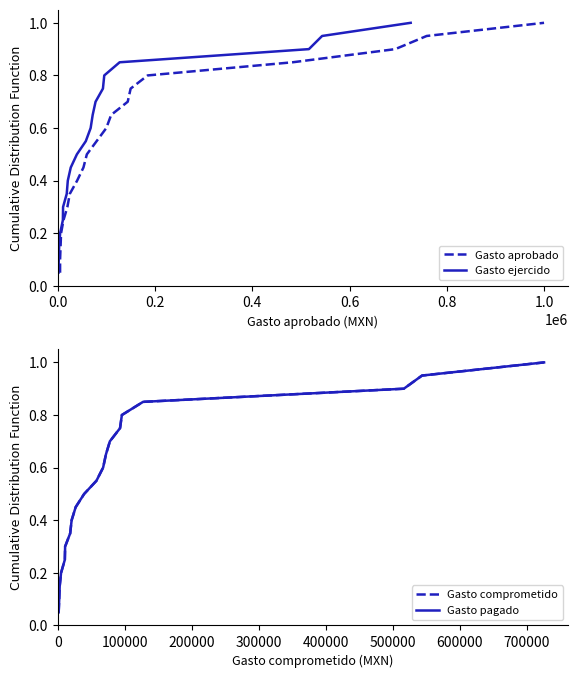

How many lines are shown in the chart?

4